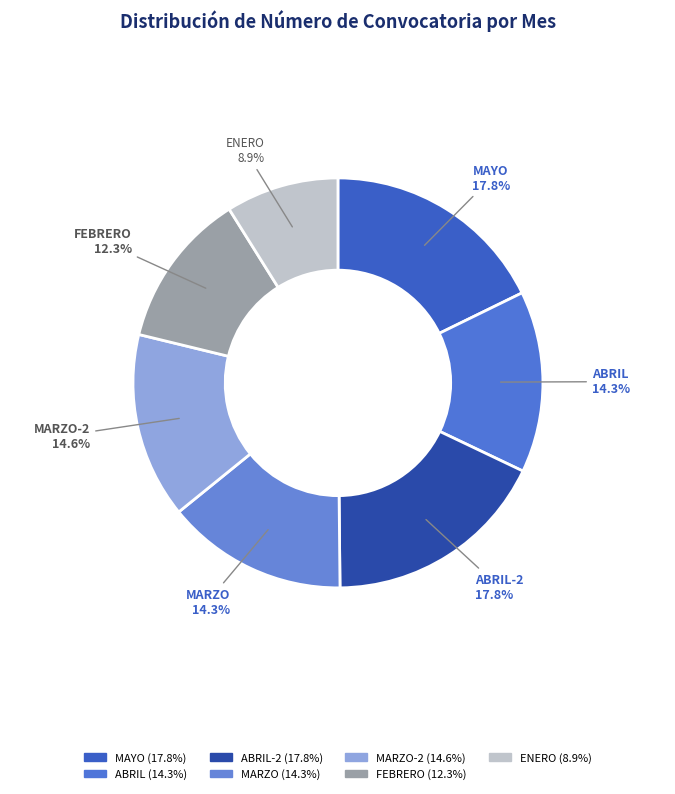

What is the smallest slice in the pie chart?

ENERO